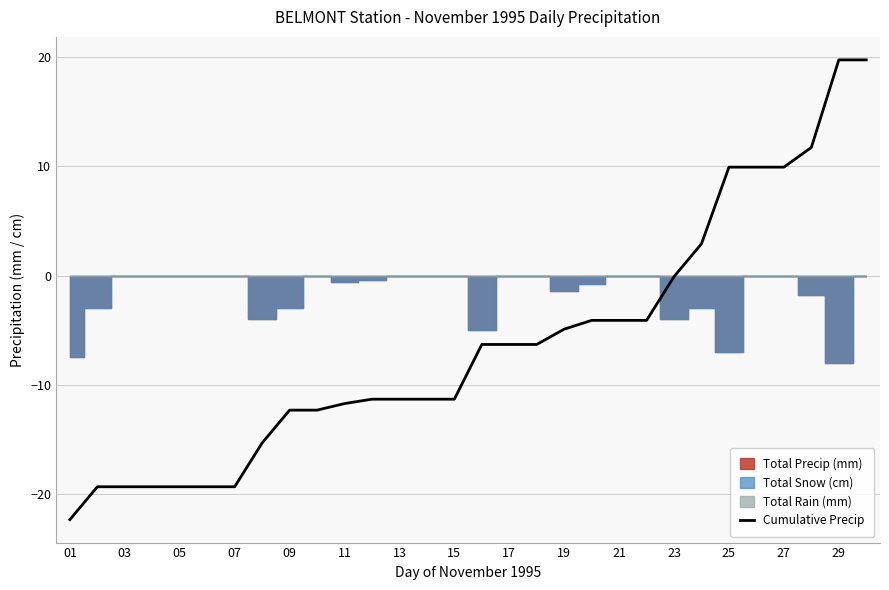

How many values exceed -6?

12